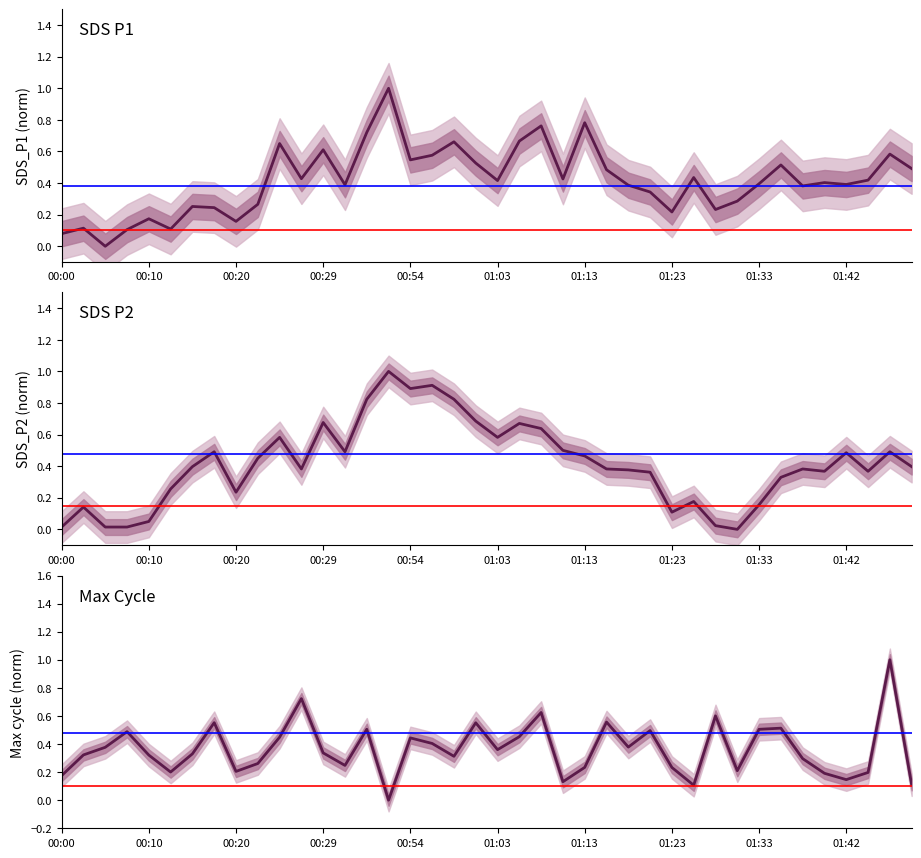

Does the chart display data point markers on the line(s)?

No